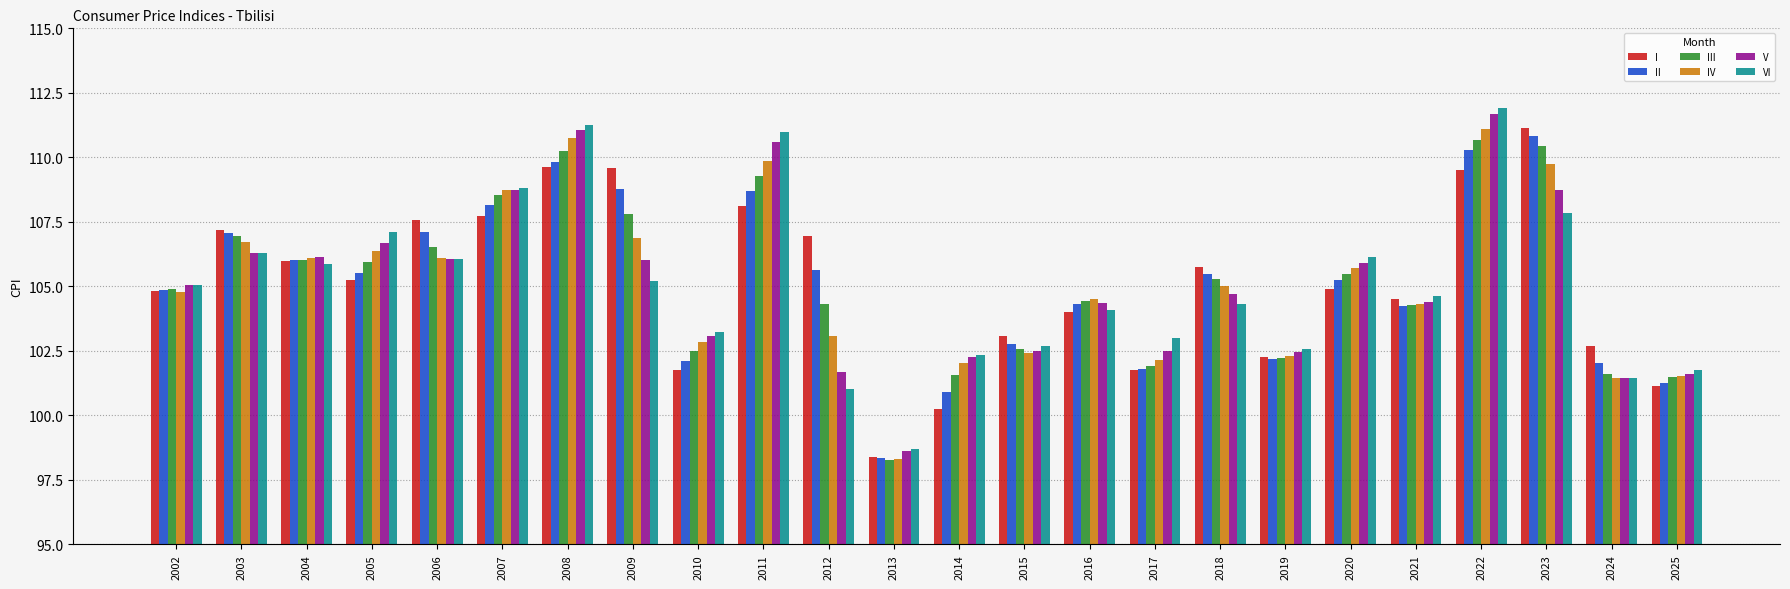

What is the difference between the IV values at 2022 and 2002?

6.3